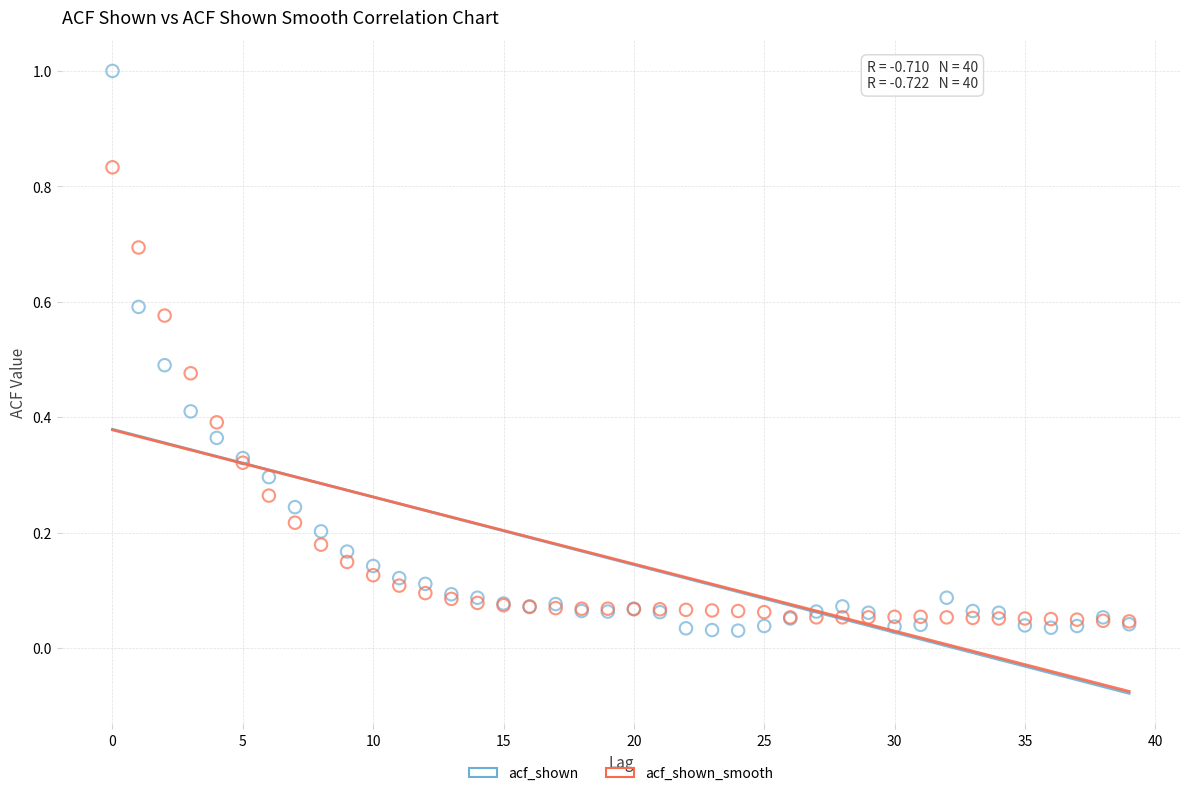

Which series reaches the maximum Y coordinate?

acf_shown